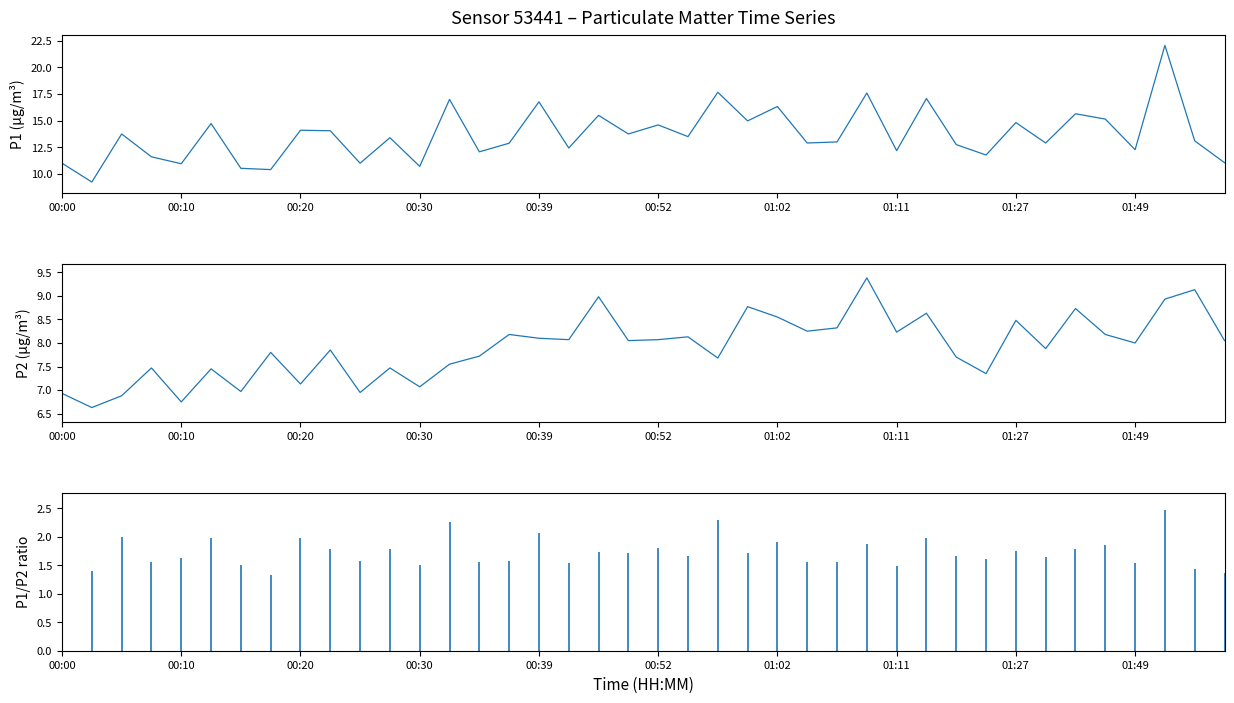

The P1 series shows 7.3 at 19. True or false?

False